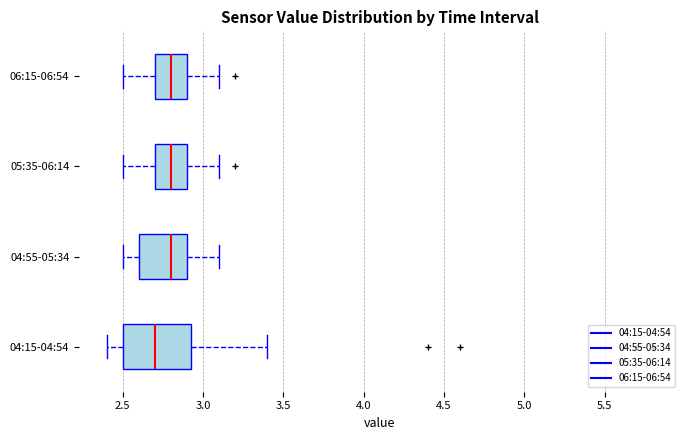

Which box has the furthest to the left median line?

04:15-04:54